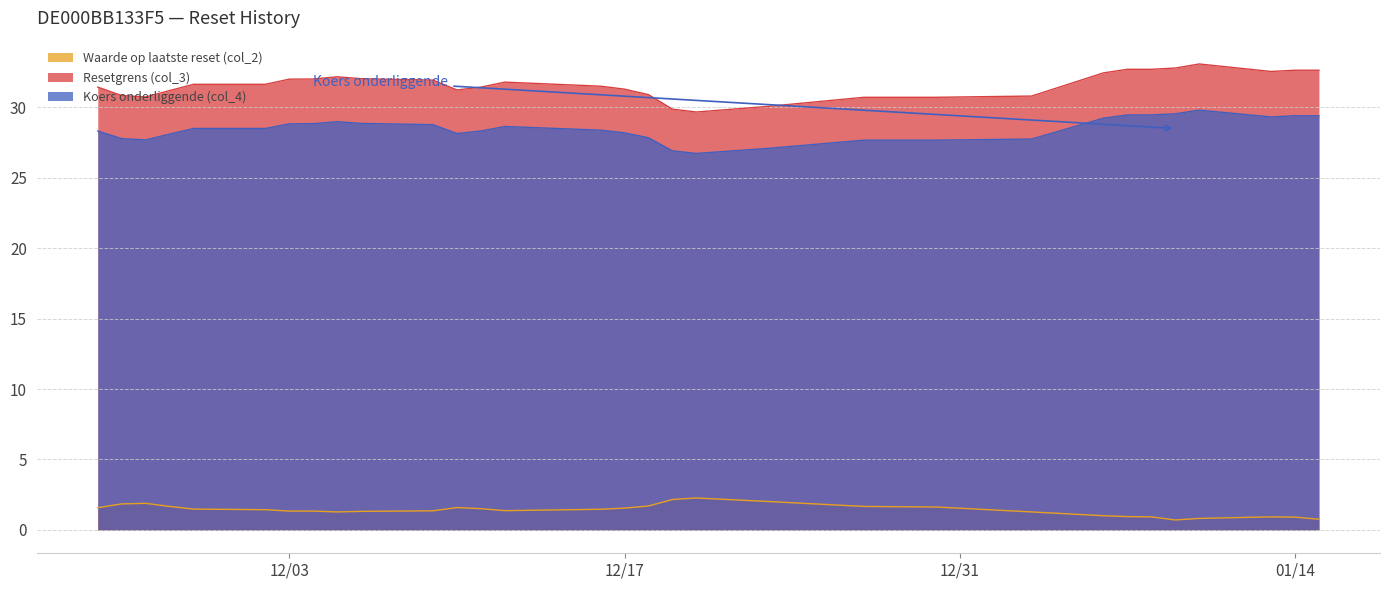

At how many categories does at least one series exceed 16?

31